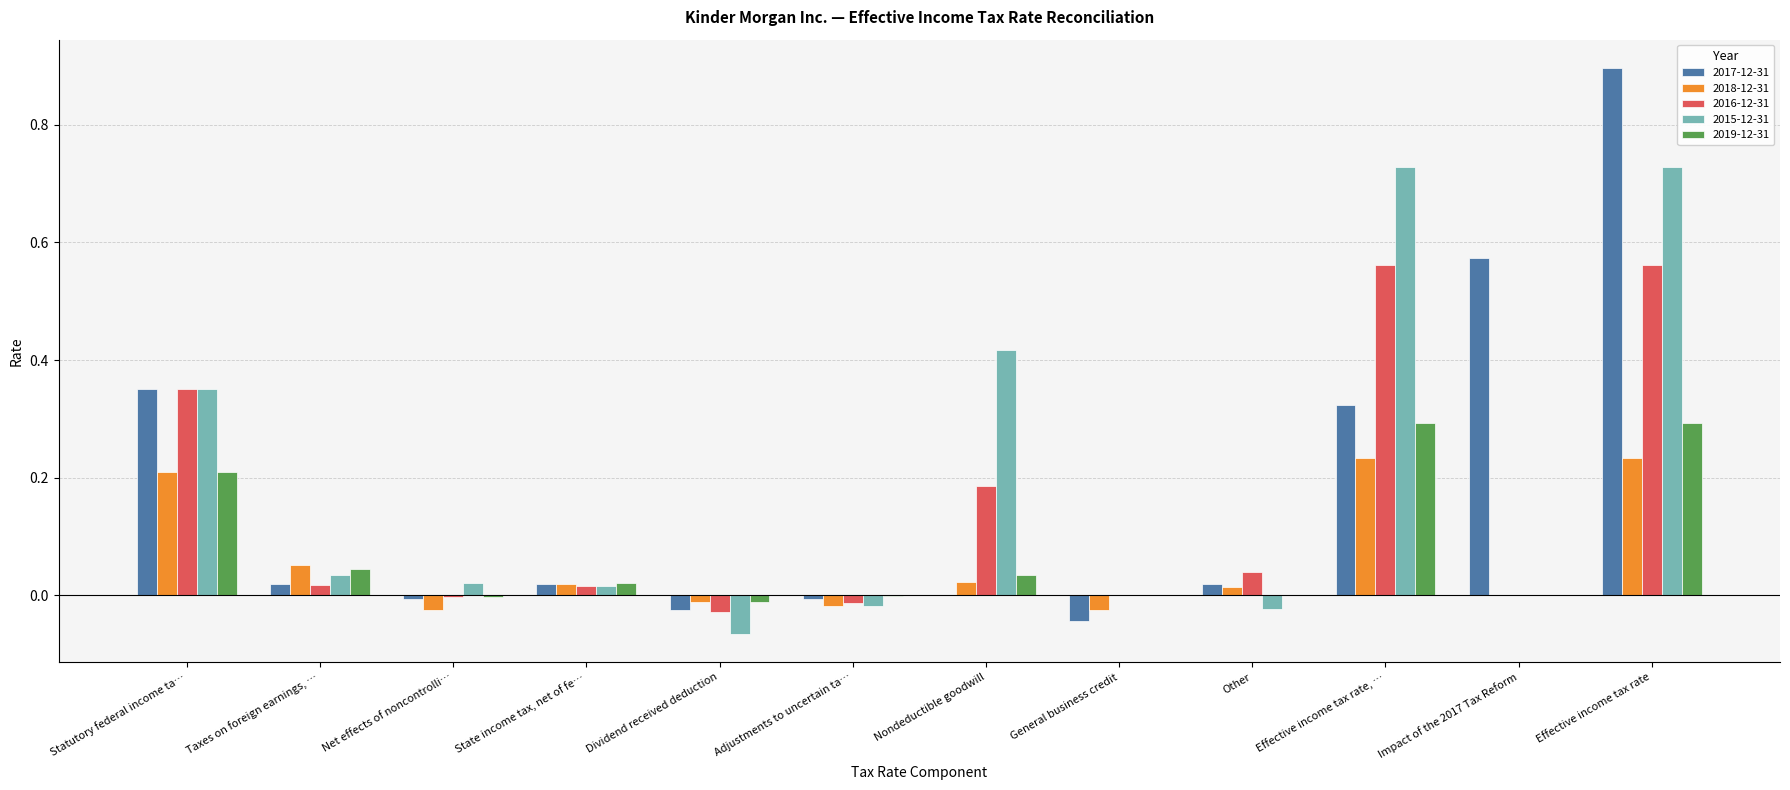

The value of 2016-12-31 at Impact of the 2017 Tax Reform is 0.3. True or false?

False